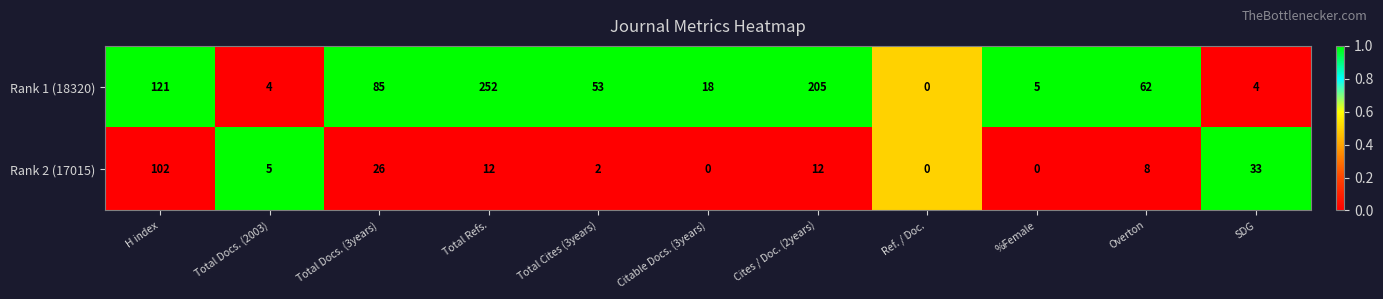

List the series in order of their overall mean, lowest first.

Rank 2 (17015), Rank 1 (18320)